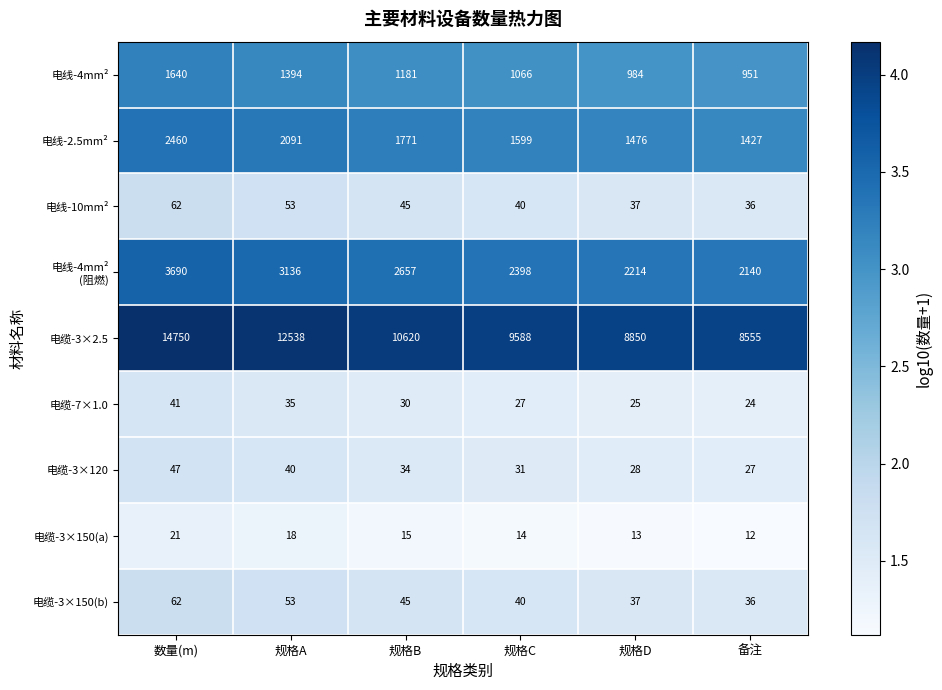

The 电缆-3×150(a) series shows 21 at 数量(m). True or false?

True